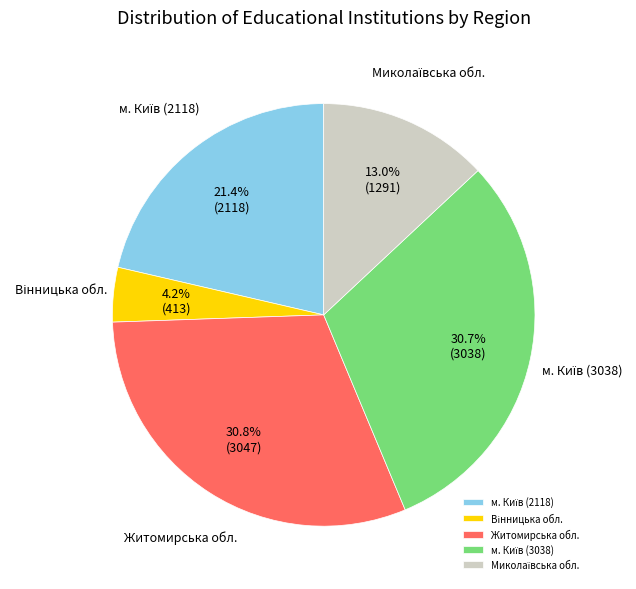

How many slices are in this pie chart?

5